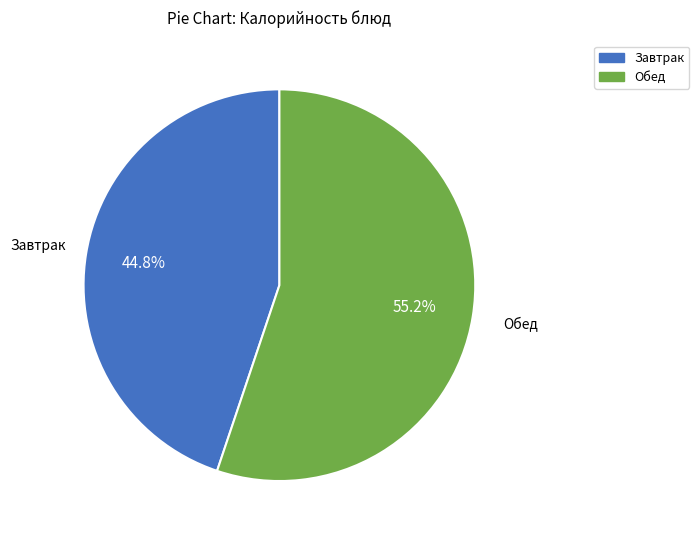

Does any single category account for the majority?

Yes